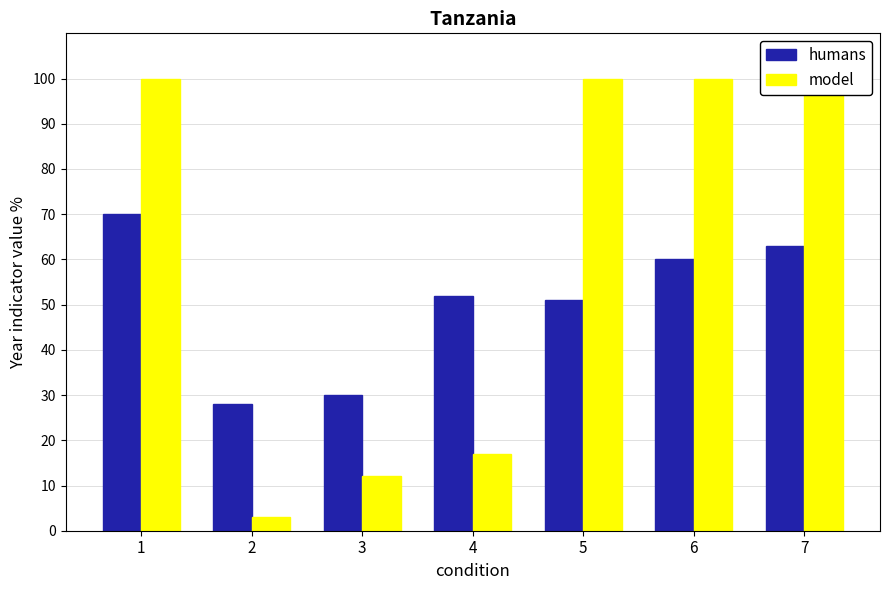

What is the value of the model bar at the 3rd from the left?

12